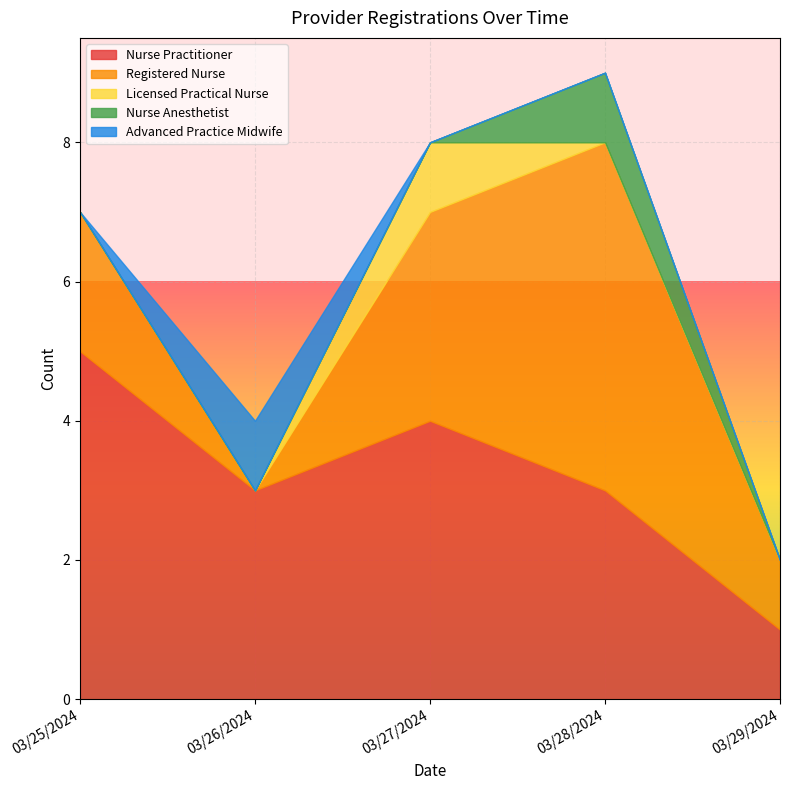

True or false: Advanced Practice has more than 2 points higher than both neighbors.

False